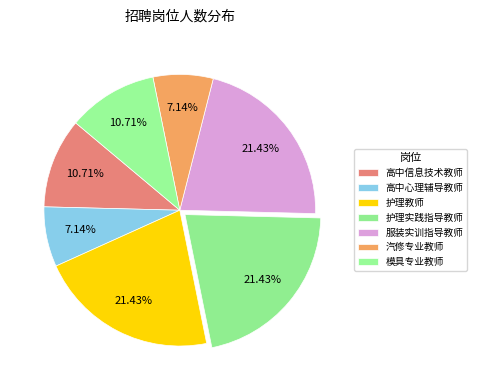

To the nearest percent, what is the difference between the largest and smallest slice percentages?

14%